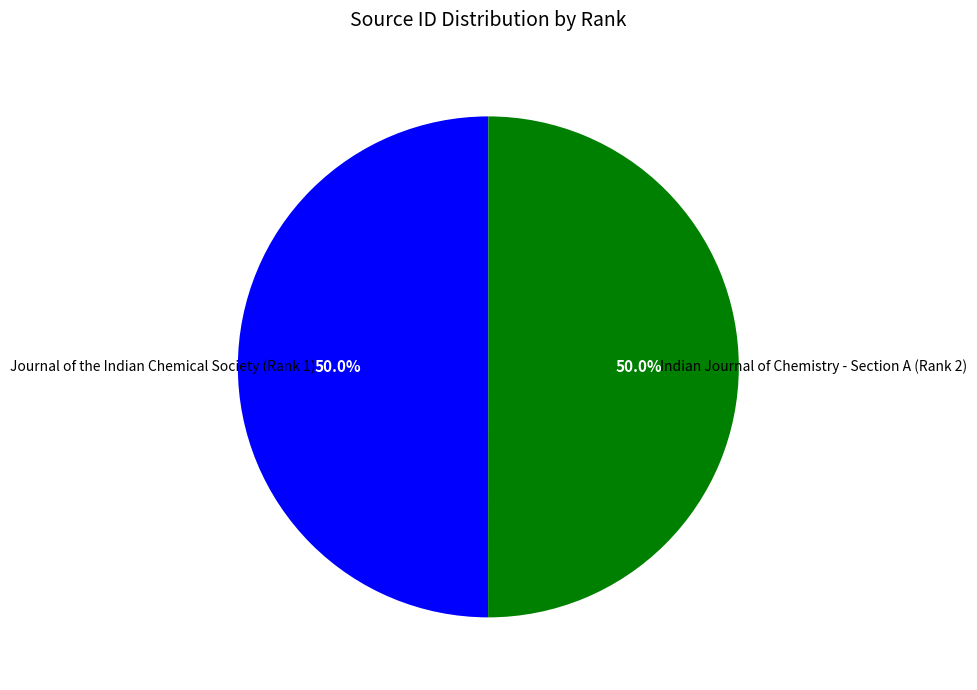

How many slices are in this pie chart?

2